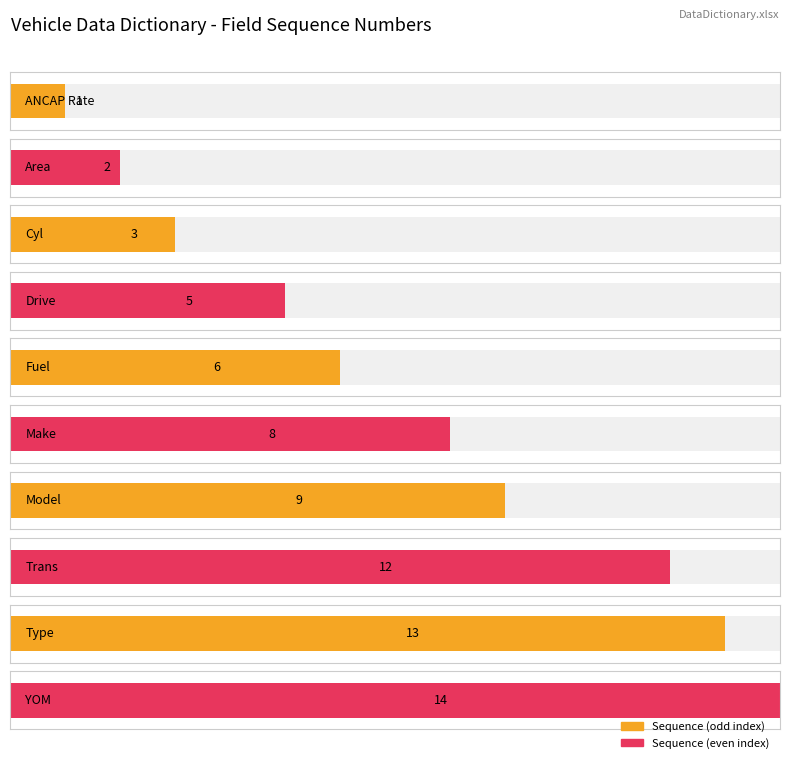

What is the change in value from Make to Trans?

+4